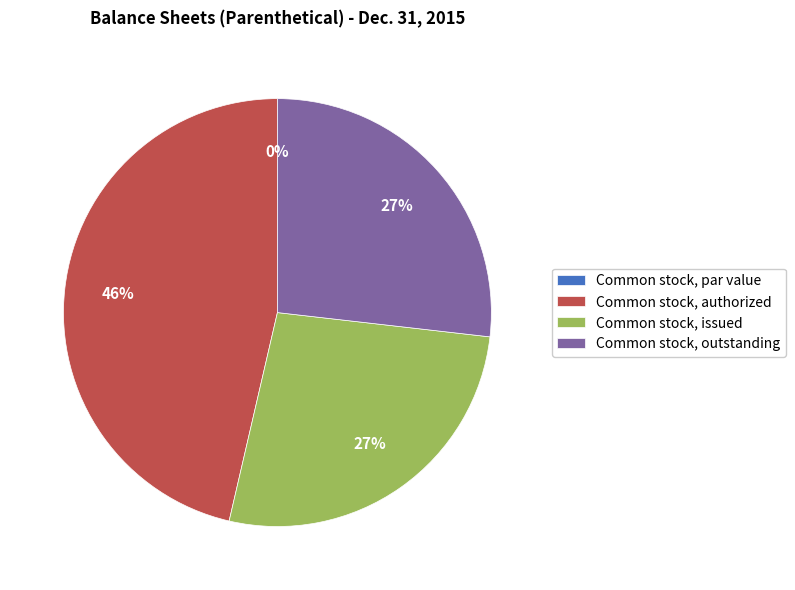

What percentage is the Common stock, issued slice, to the nearest percent?

27%